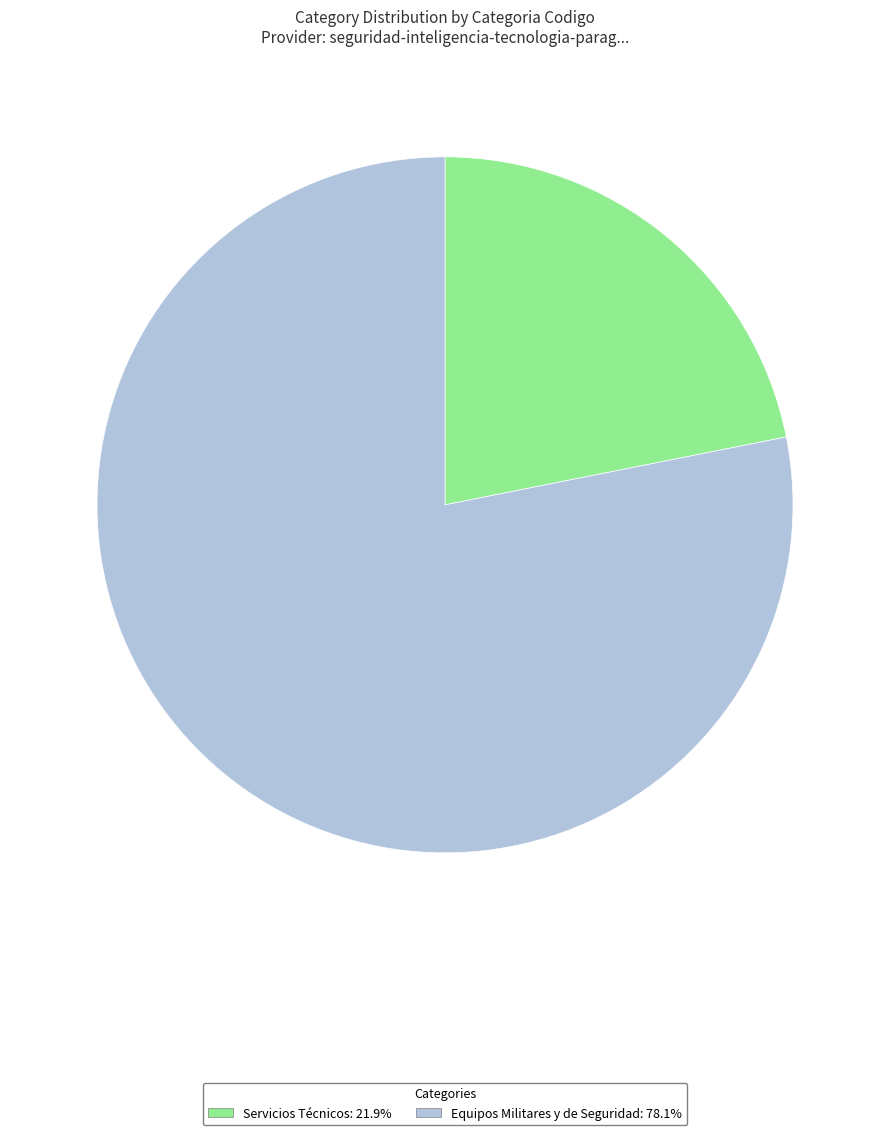

Rank the categories by value from highest to lowest.

Equipos Militares y de Seguridad, Servicios Técnicos